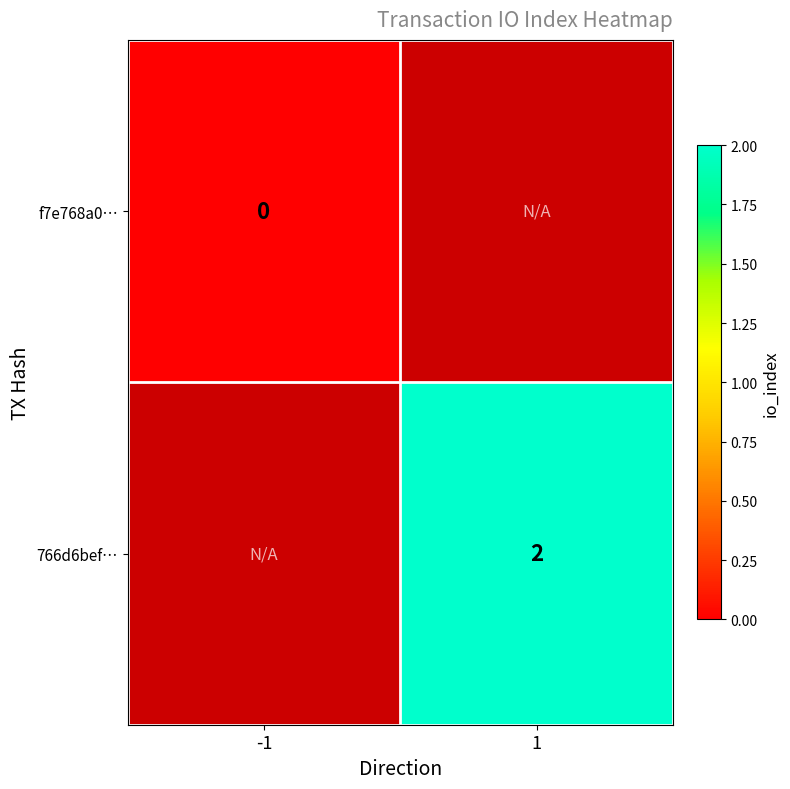

Which category has the highest value across all series?

1